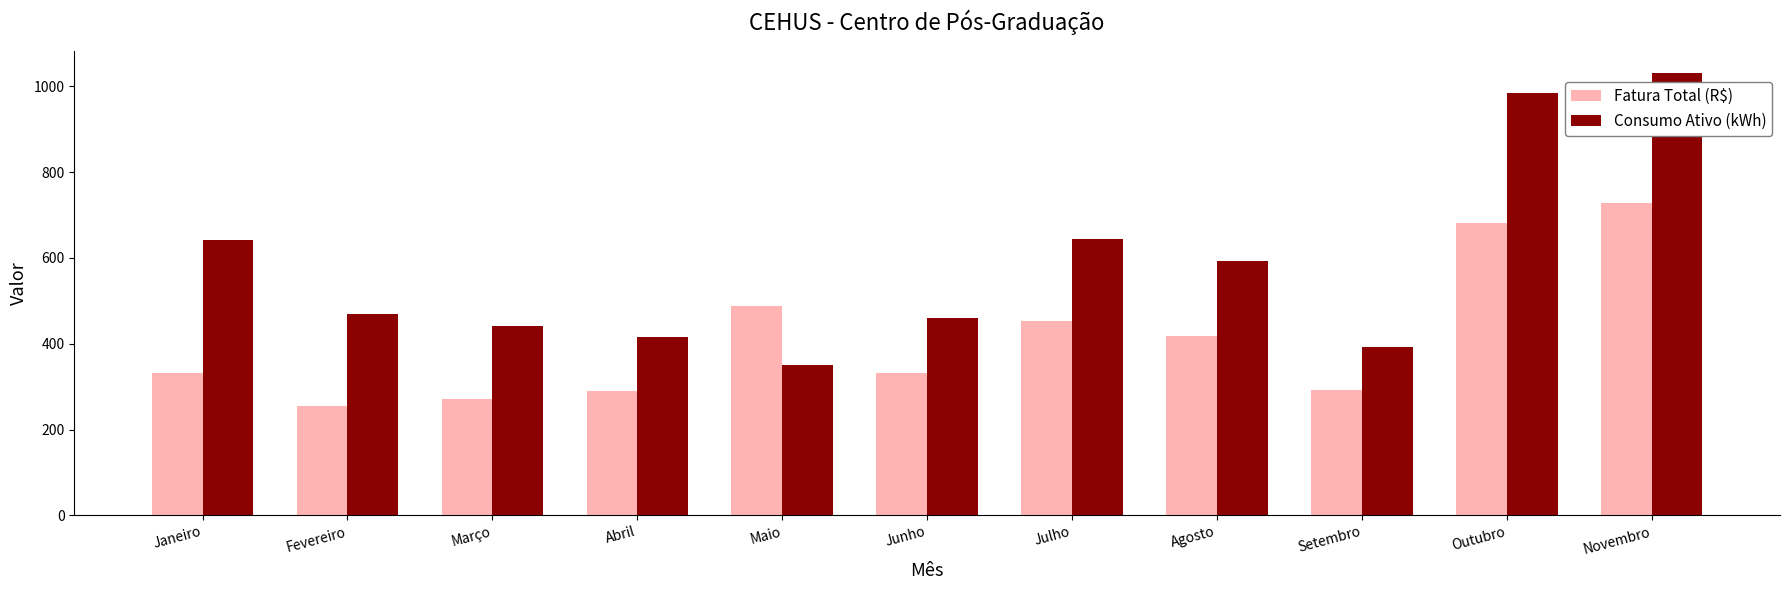

At which label is Fatura Total (R$) closest to 491?

Maio